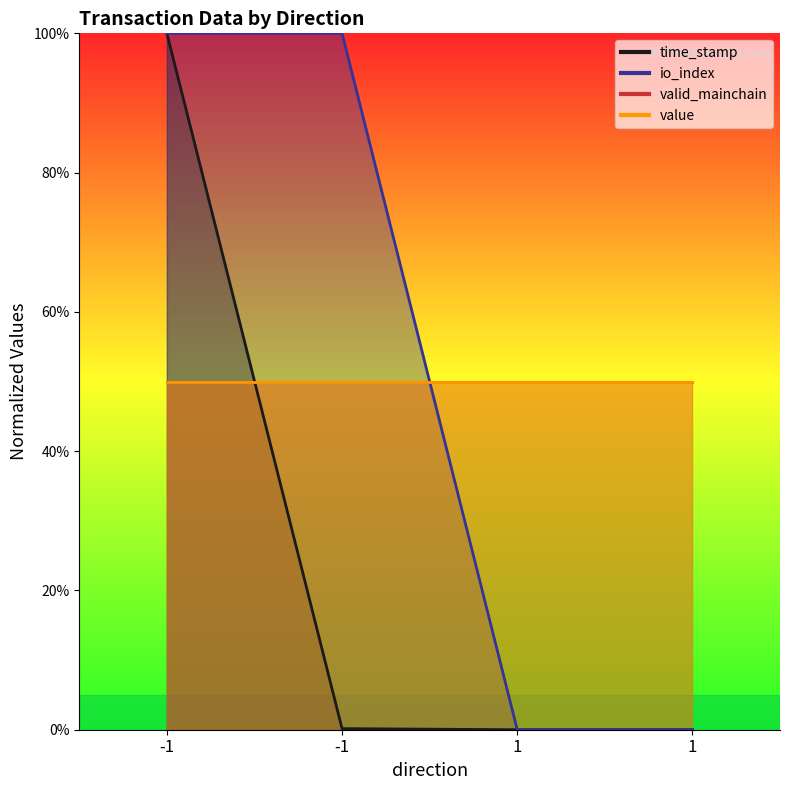

True or false: time_stamp has more than 0 interior local peaks.

False